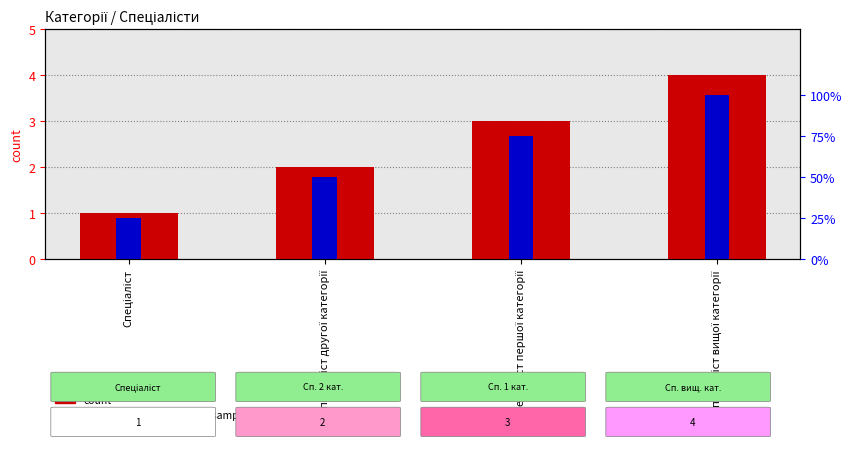

Which category has the lowest value across all series?

Спеціаліст